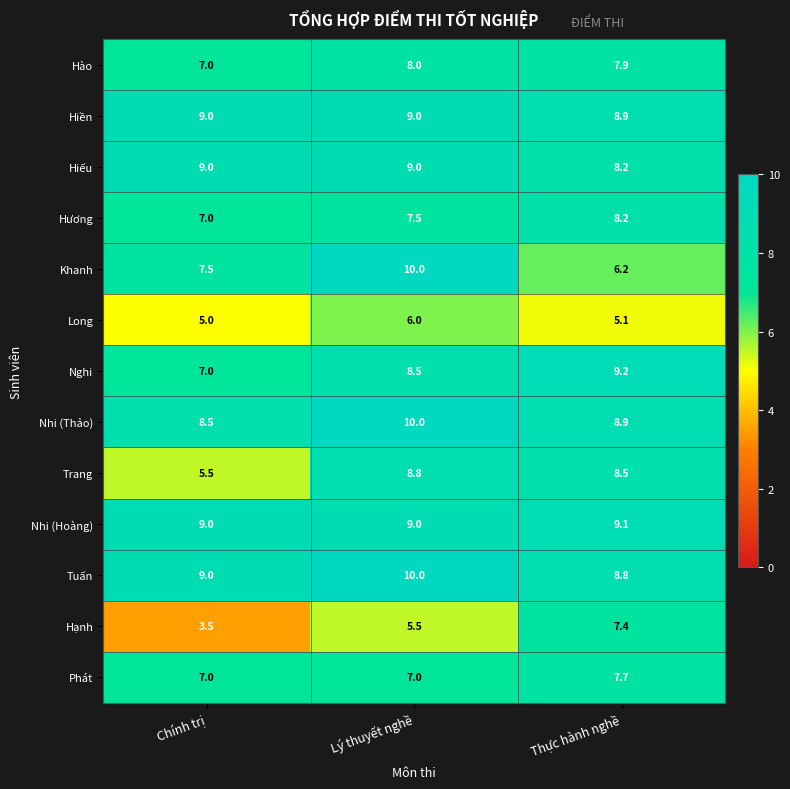

The Khanh series shows 6.2 at Thực hành nghề. True or false?

True